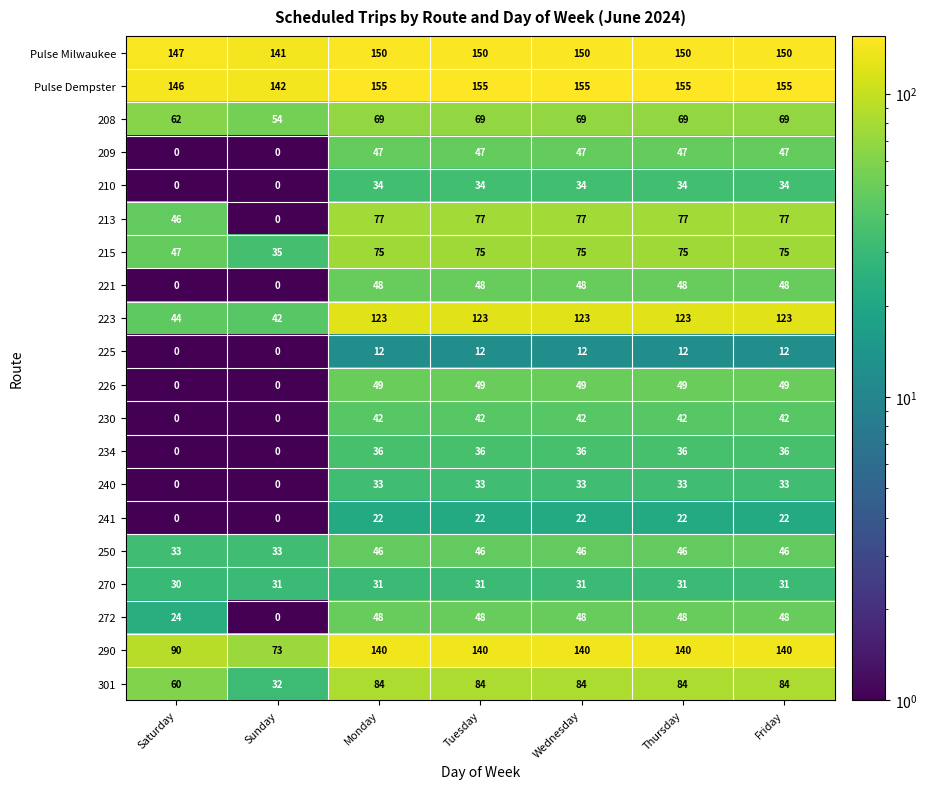

What is the lowest value of the Pulse Milwaukee series?

141